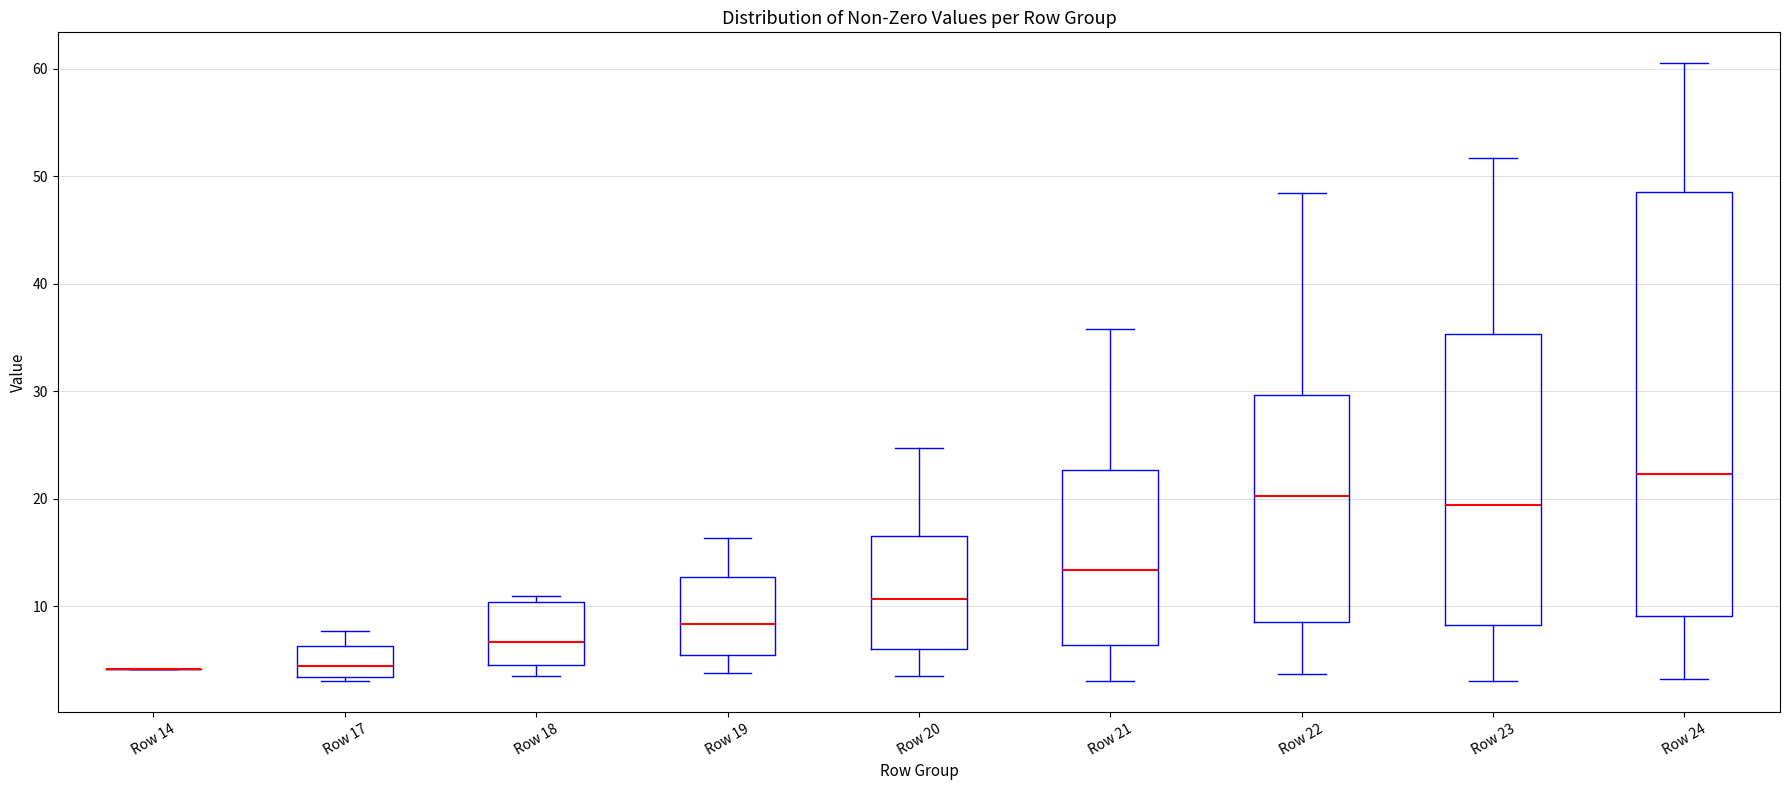

Reading left to right, read every box against the y-axis: the position of its median line, the range the box covers, and the ends of its whiskers. The values are not printed on the chart, so give them approximately, as read against the axis.

Row 14: box collapsed to a line at 4, whiskers 4 to 4
Row 17: median 4, box 3 to 6, whiskers 3 to 8
Row 18: median 7, box 5 to 10, whiskers 4 to 11
Row 19: median 8, box 5 to 13, whiskers 4 to 16
Row 20: median 11, box 6 to 17, whiskers 4 to 25
Row 21: median 13, box 6 to 23, whiskers 3 to 36
Row 22: median 20, box 9 to 30, whiskers 4 to 48
Row 23: median 19, box 8 to 35, whiskers 3 to 52
Row 24: median 22, box 9 to 49, whiskers 3 to 61